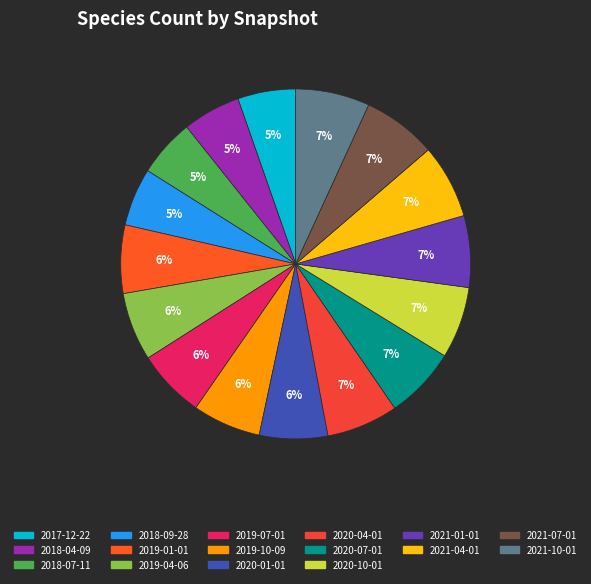

What percentage is the 2020-01-01 slice, to the nearest percent?

6%